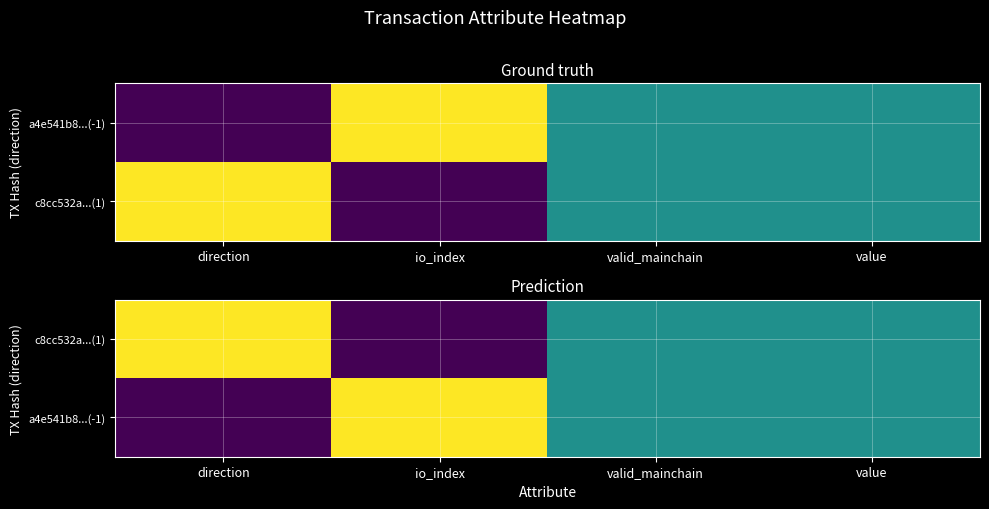

How many data points in c8cc532a...(1) are above 0?

3